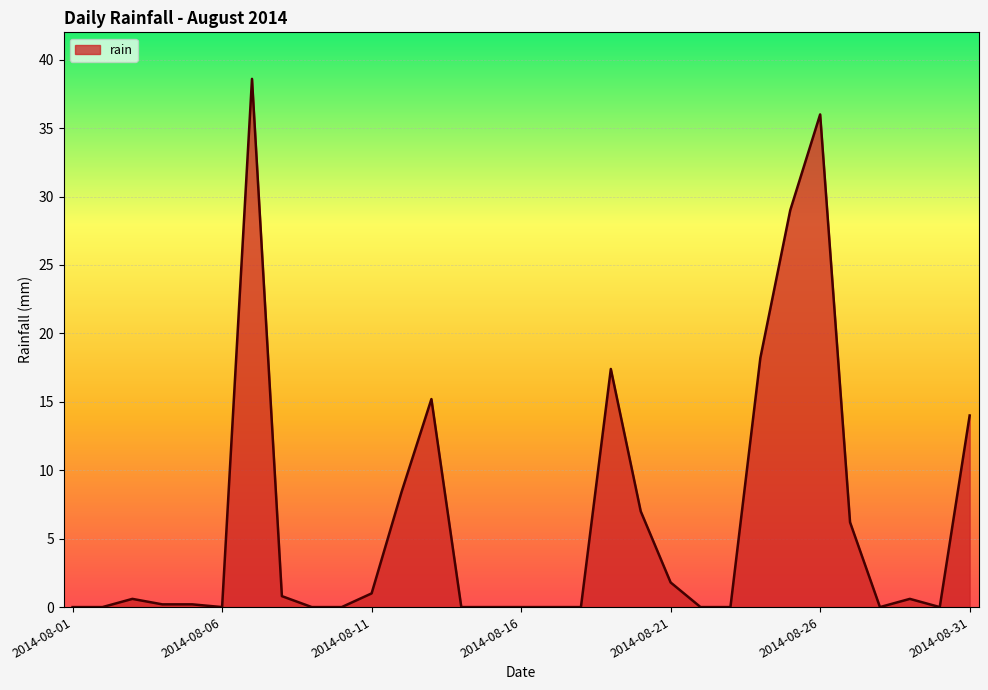

What is the maximum value shown in the chart?

38.6